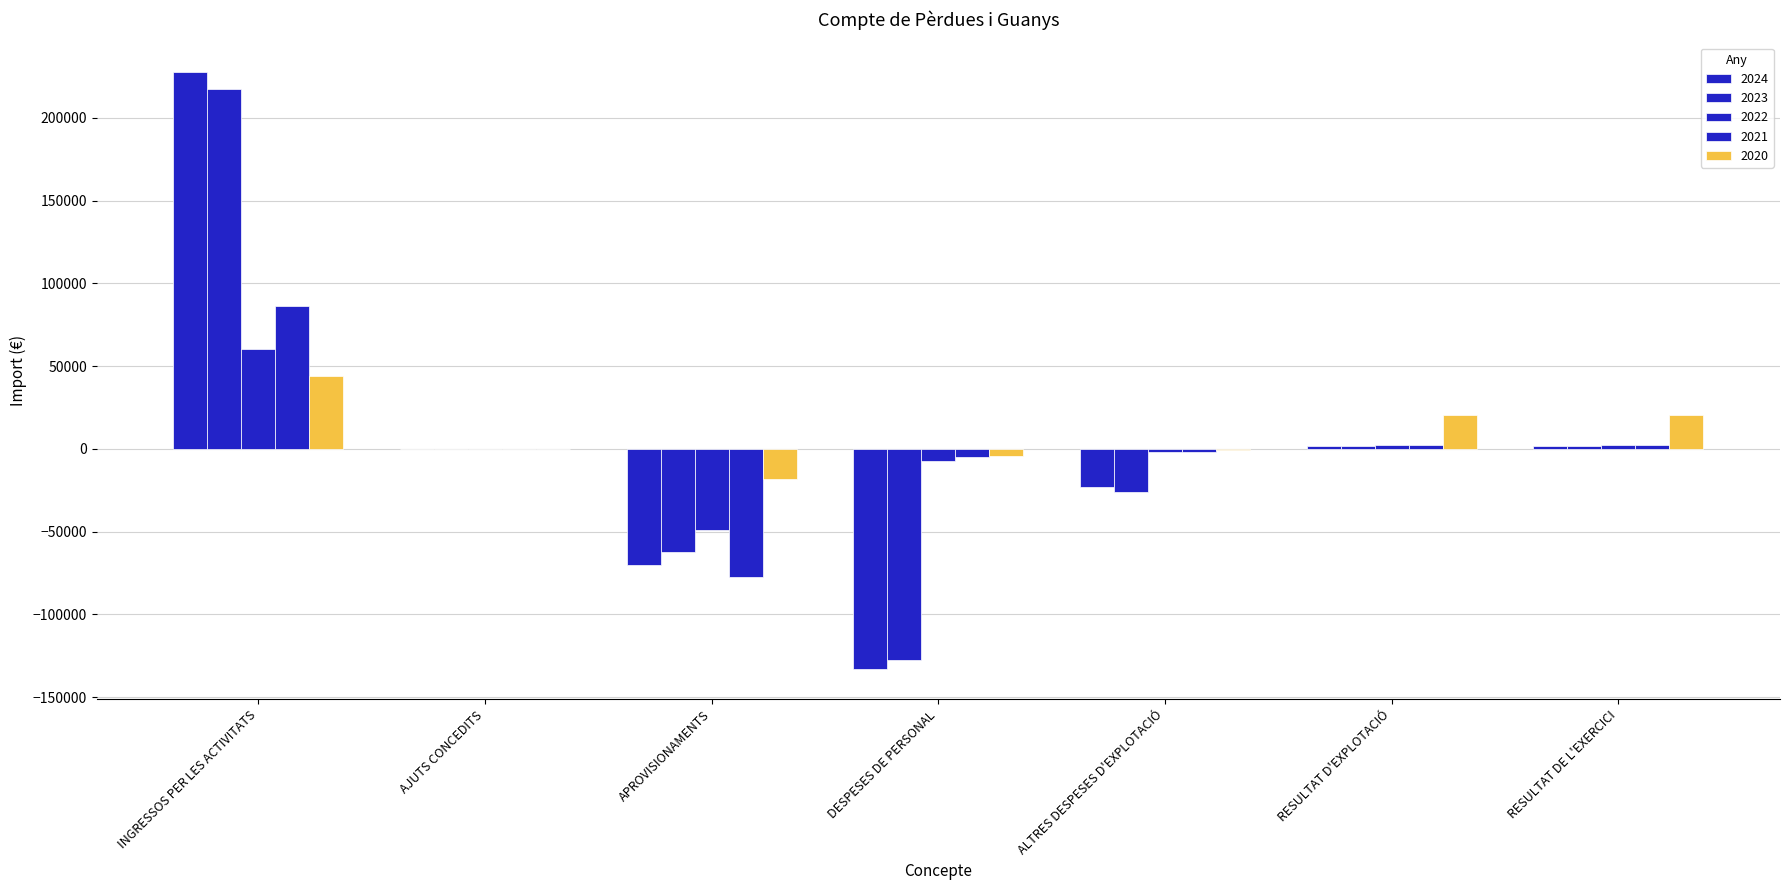

How many series are shown in this chart?

5